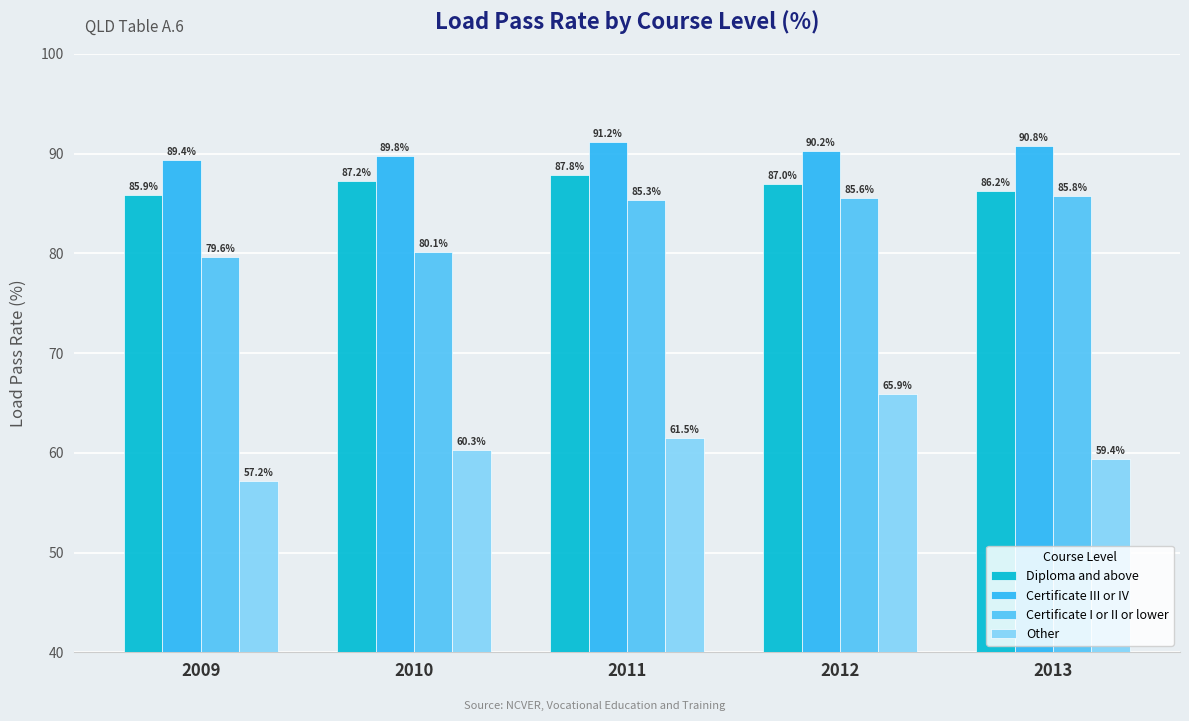

What is the value of the Certificate I or II or lower bar at the 5th from the left?

85.8